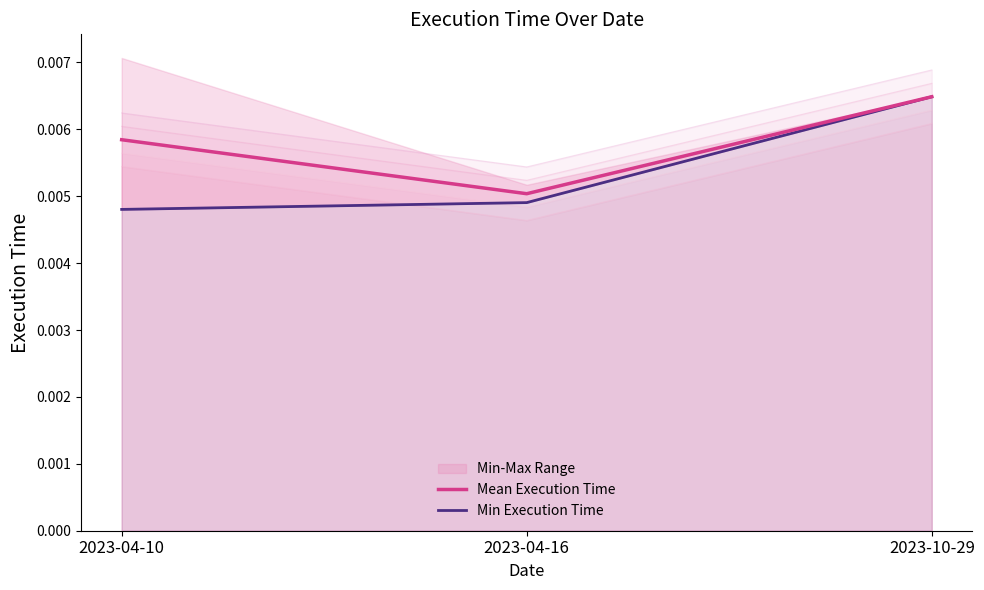

What position from the right is 2023-04-10?

3